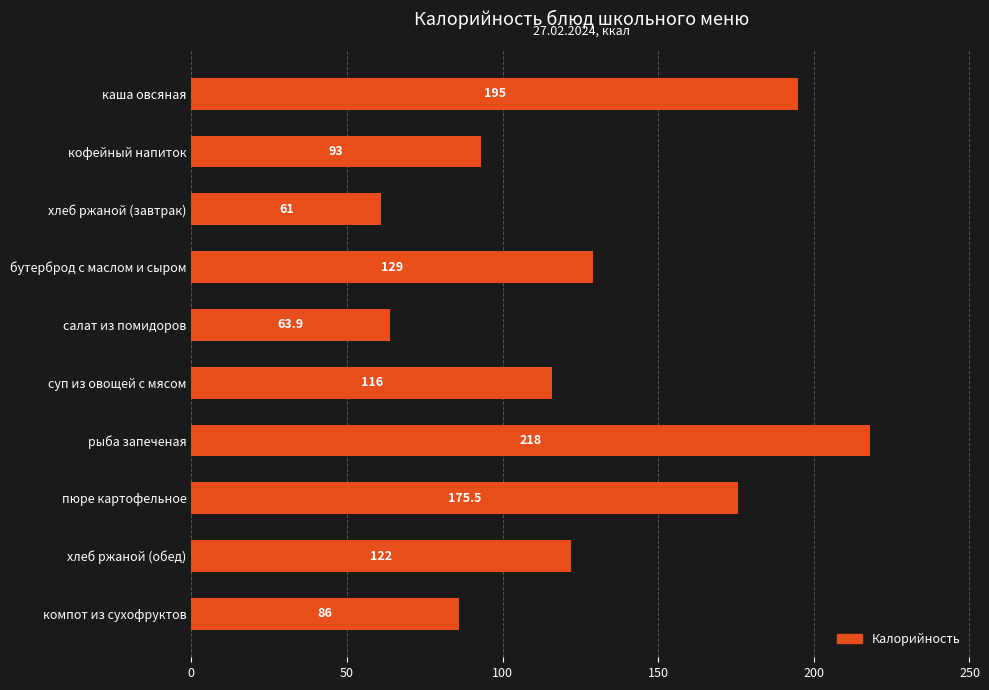

At which category does the chart reach its minimum across all series?

хлеб ржаной (завтрак)